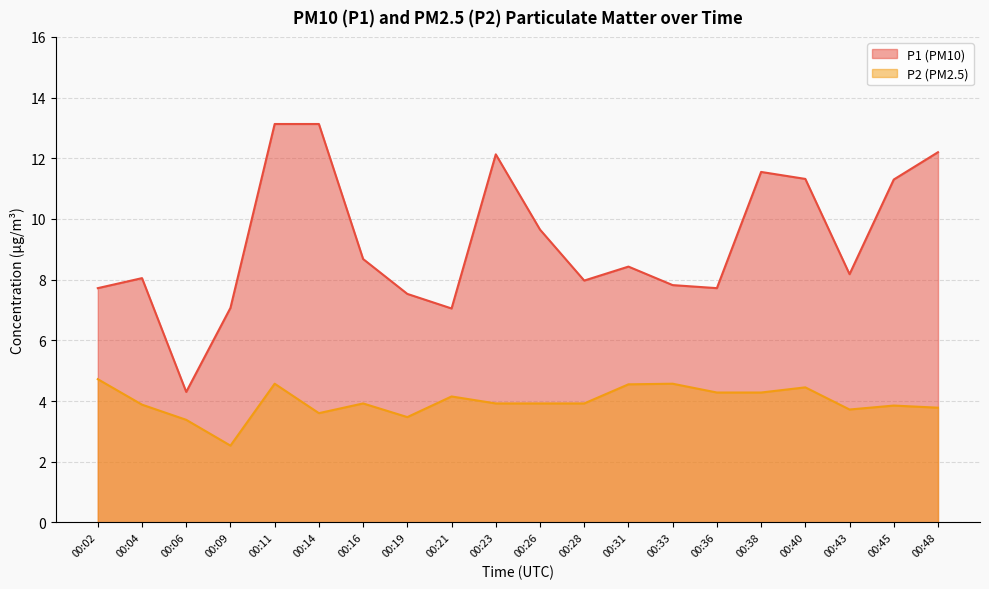

What is the spread (max minus min) of values at 00:09?

4.5